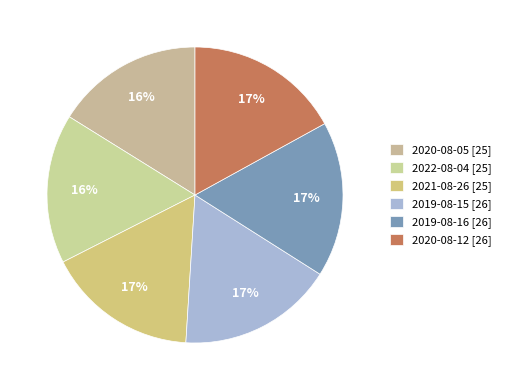

Is it true that 2020-08-05 is 28% of the pie?

False